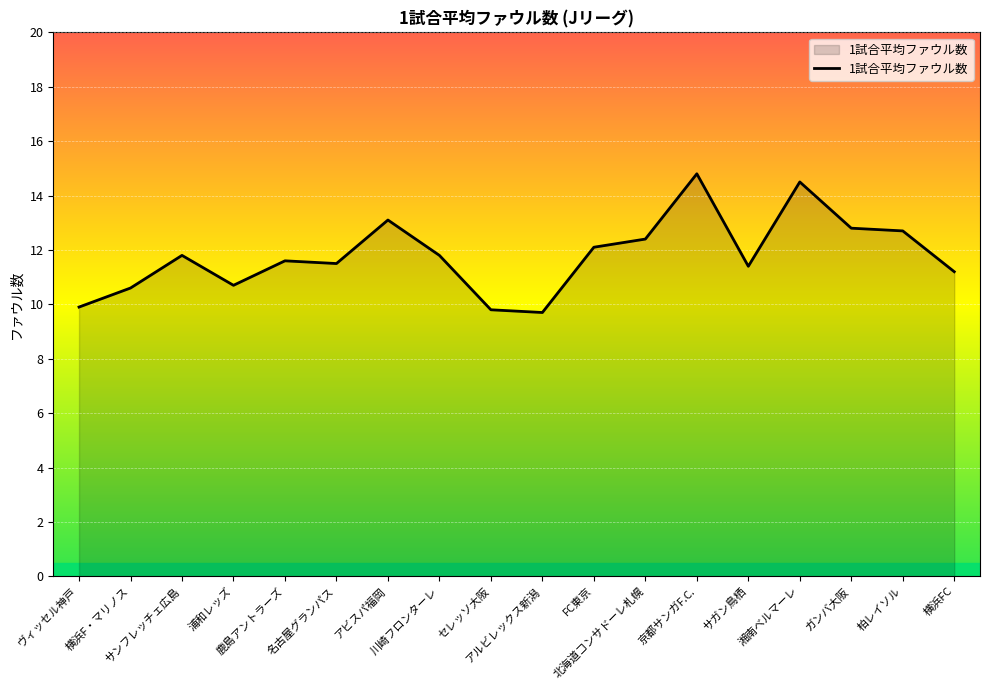

The value at アルビレックス新潟 is 3.6. True or false?

False